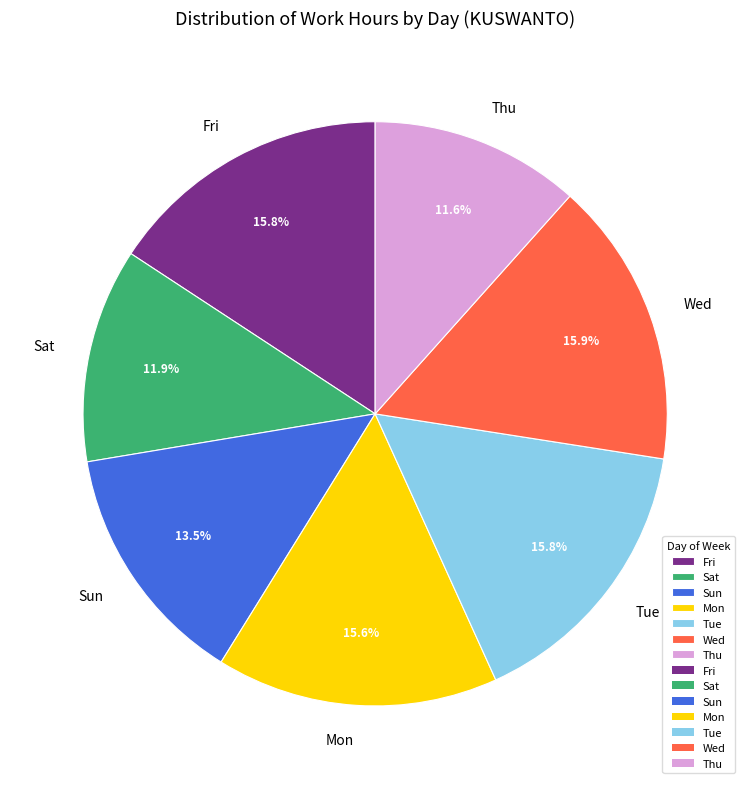

Does Fri account for over 50% of the chart?

No